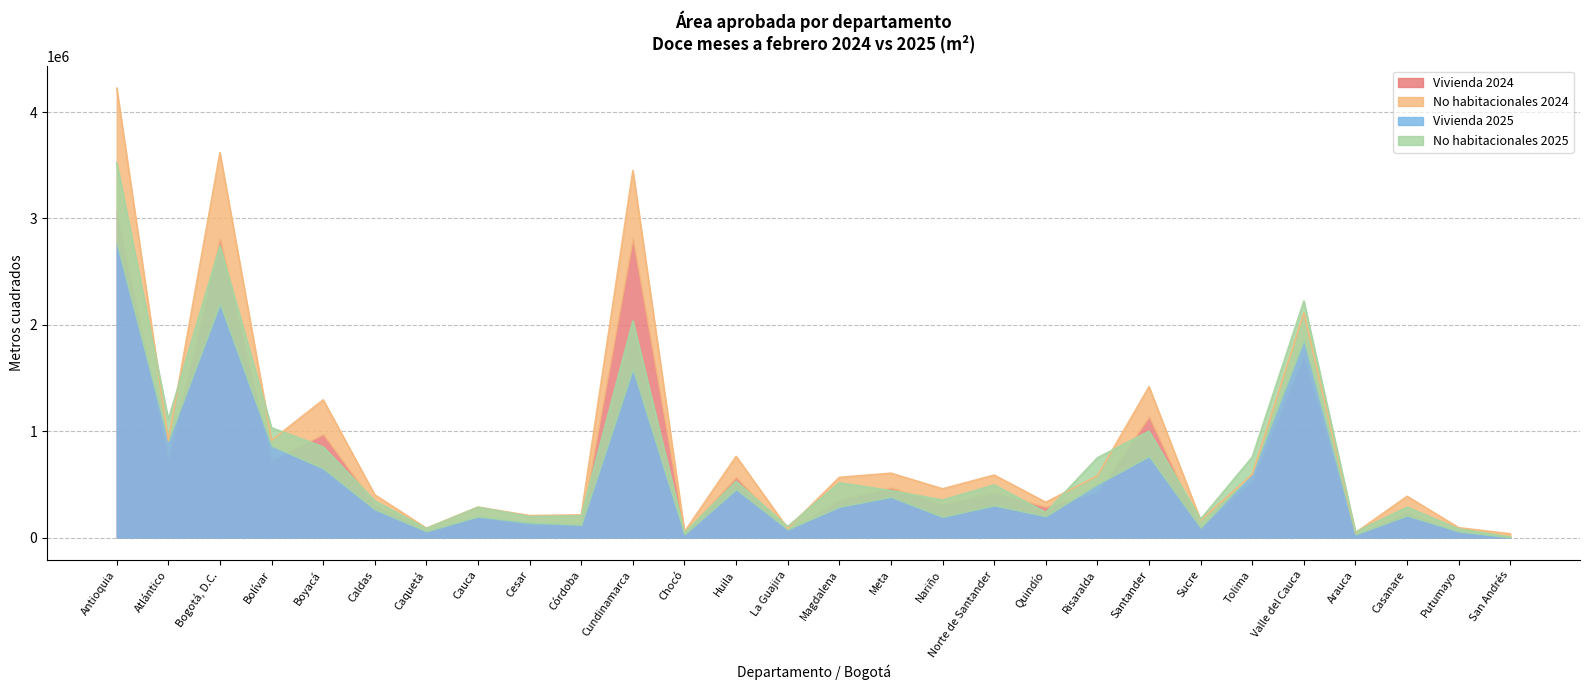

What is the greatest value displayed?

4225110